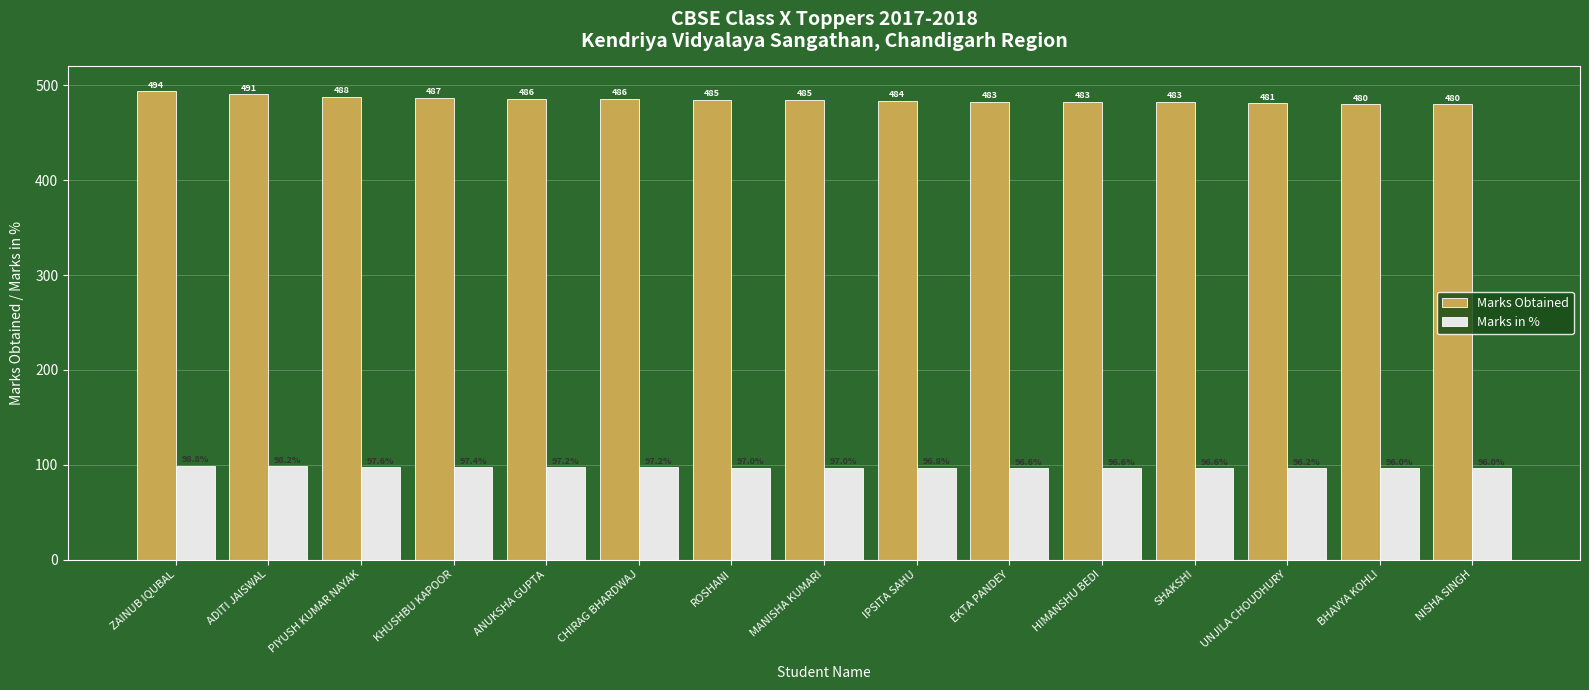

Between ZAINUB IQUBAL and PIYUSH KUMAR NAYAK, which series saw the biggest shift?

Marks Obtained